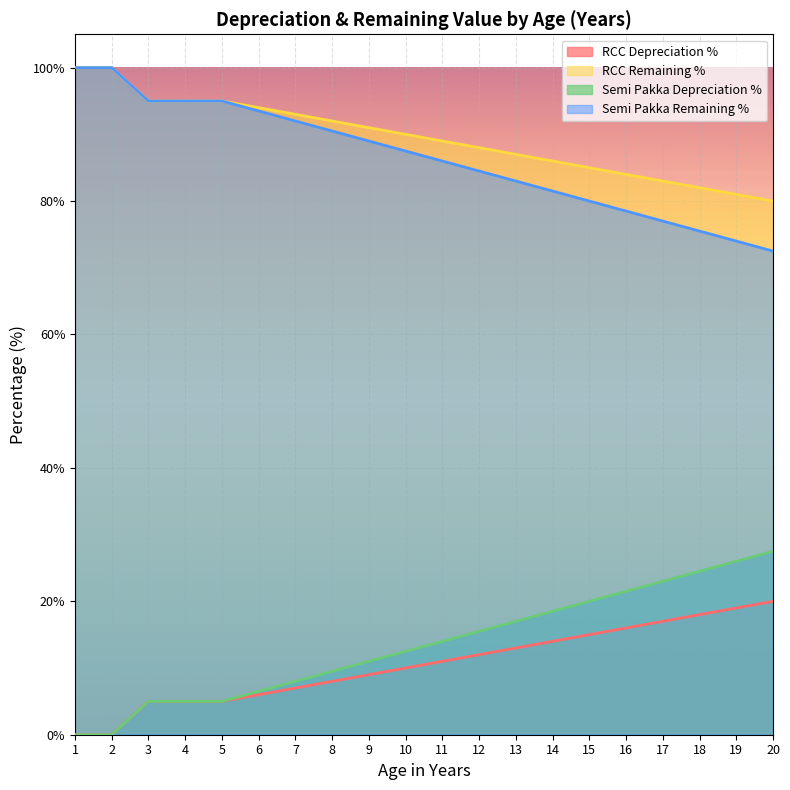

True or false: Semi Pakka Remaining % and Semi Pakka Depreciation % cross at least once.

False